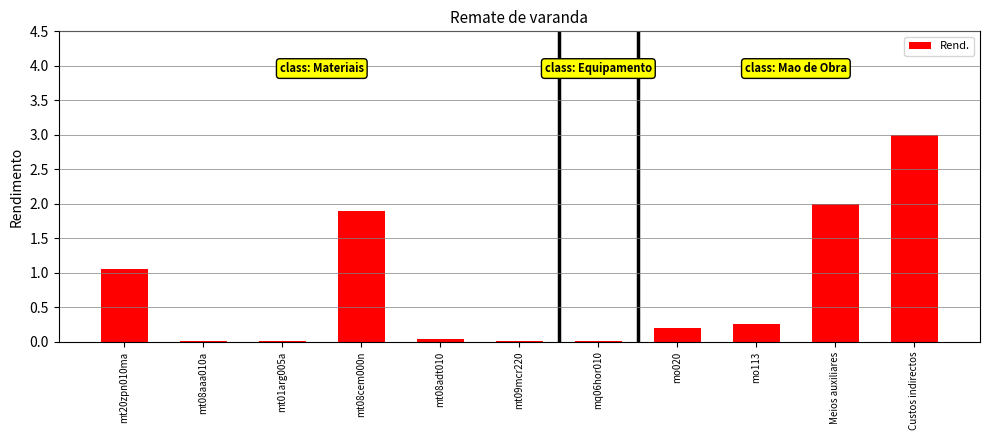

What is the change in value from mt08cem000n to mq06hor010?

-1.9